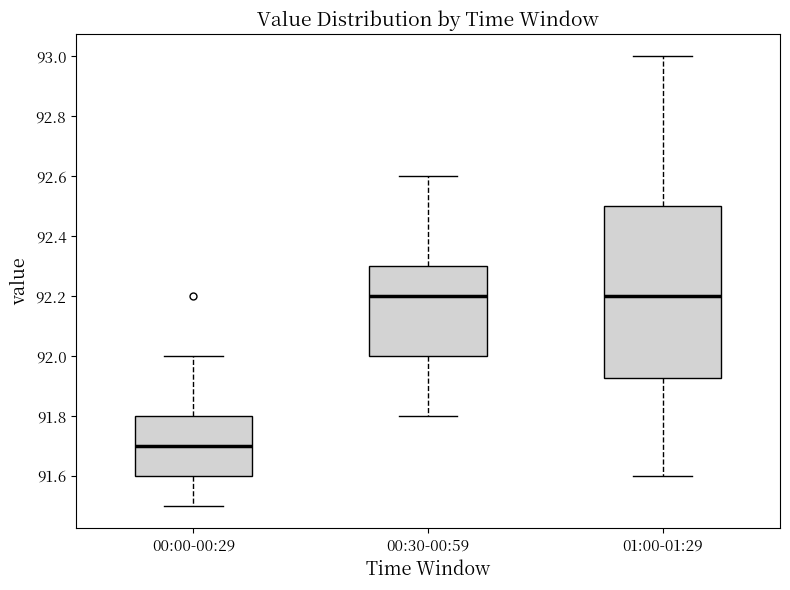

Comparing the boxes themselves (not the whiskers), which one is the tallest?

01:00-01:29